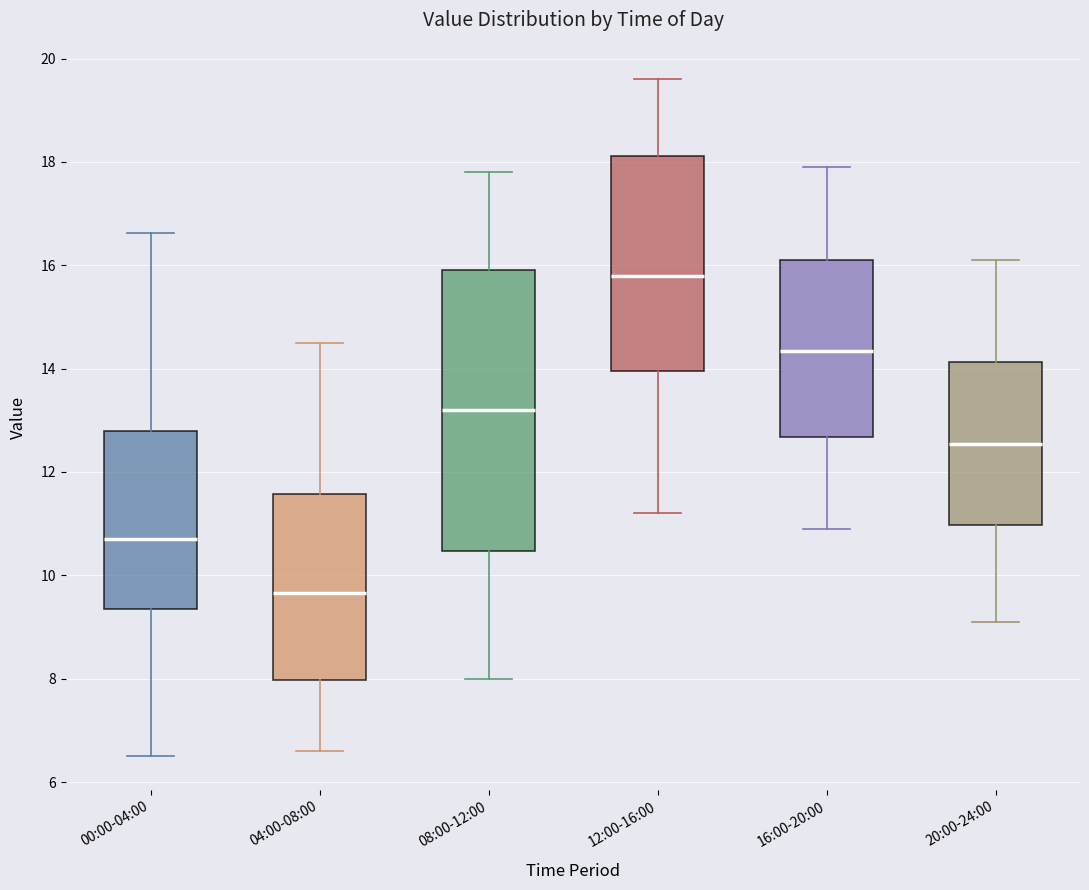

Which box has the highest median line?

12:00-16:00